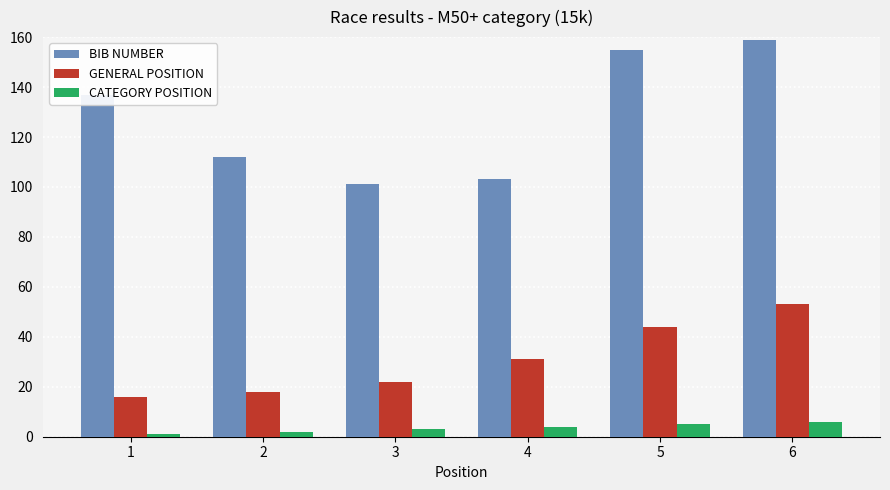

At which category is the sum across all series the highest?

6